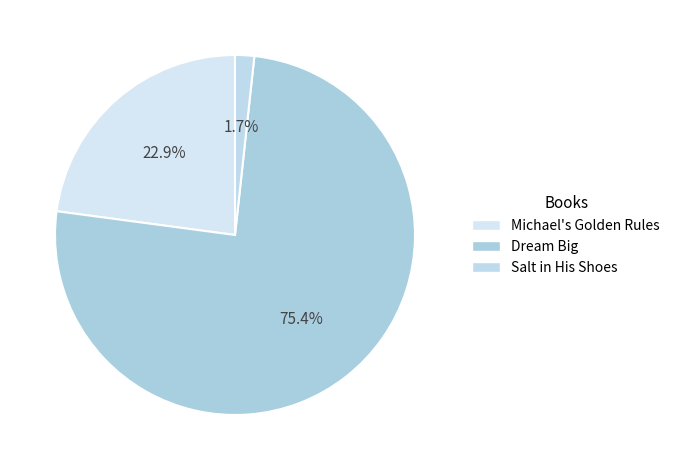

Count the number of slices in the pie.

3